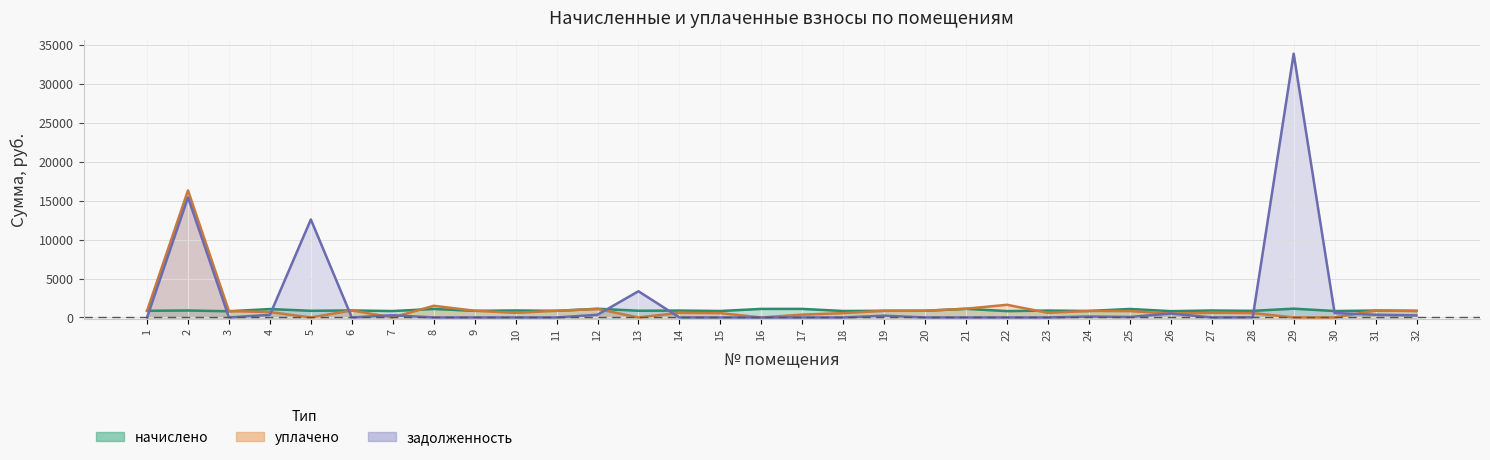

What is the difference between the задолженность values at 22 and 30?

569.3